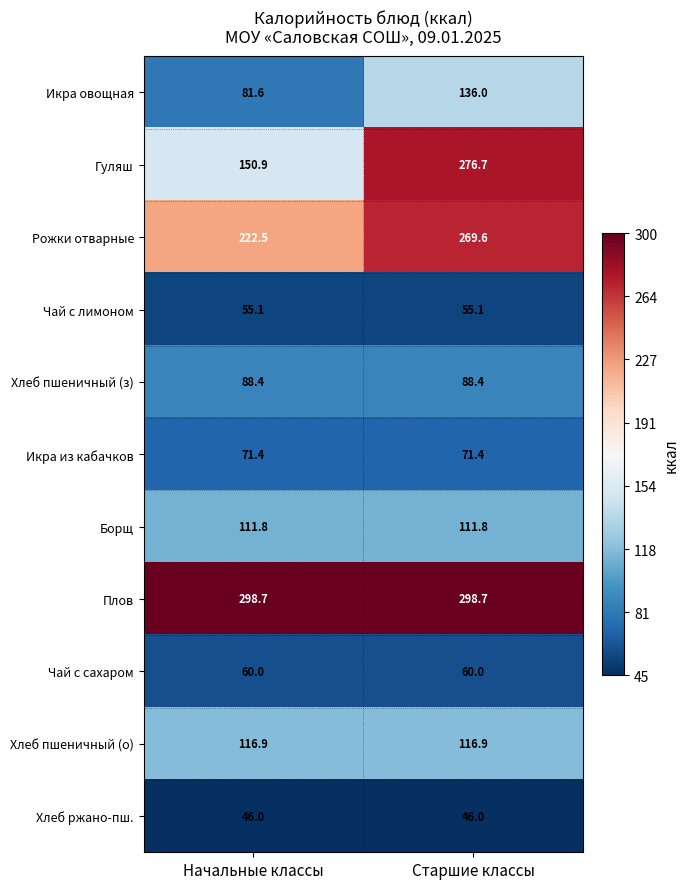

What is the sum of all Хлеб пшеничный (з) values?

176.8